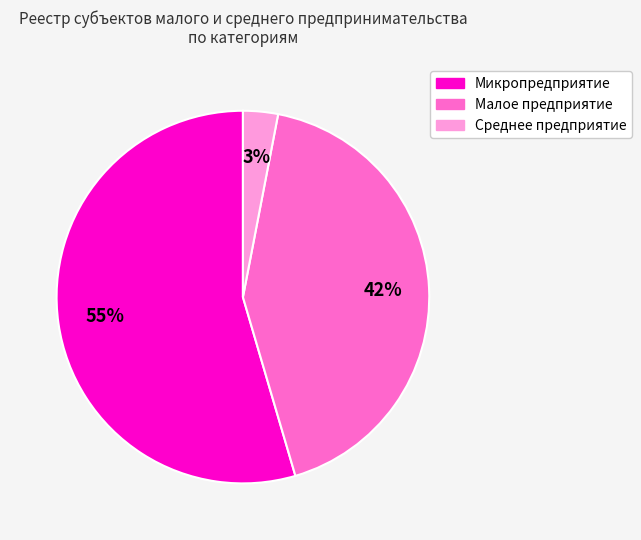

How many slices are in this pie chart?

3